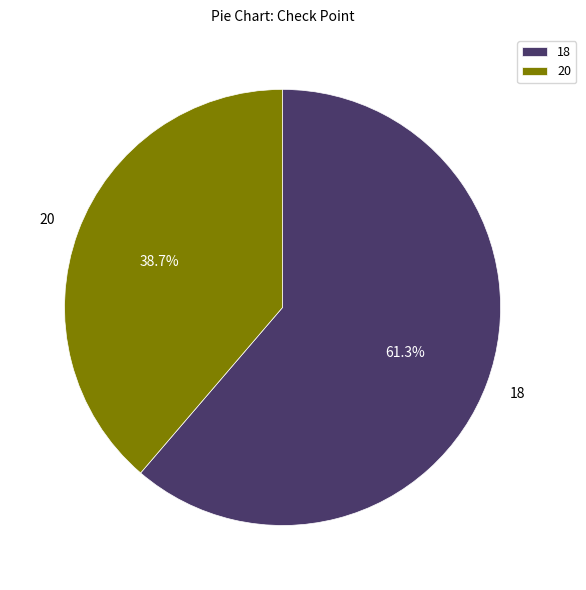

Rank the categories by value from highest to lowest.

18, 20